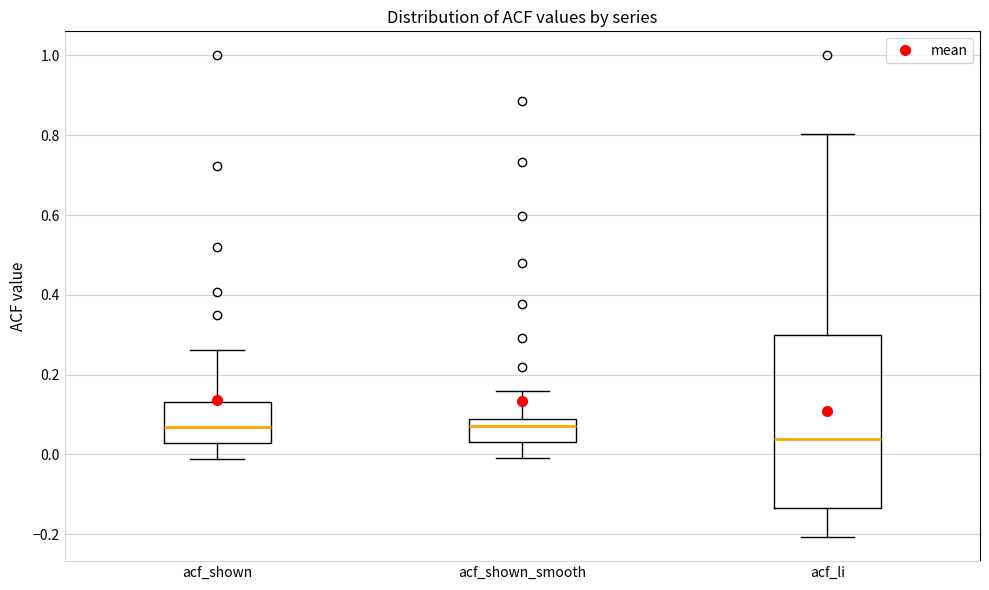

Where does the median line of the box for acf_shown sit on the y-axis? The values are not printed on the chart, so give them approximately, as read against the axis.

0.06